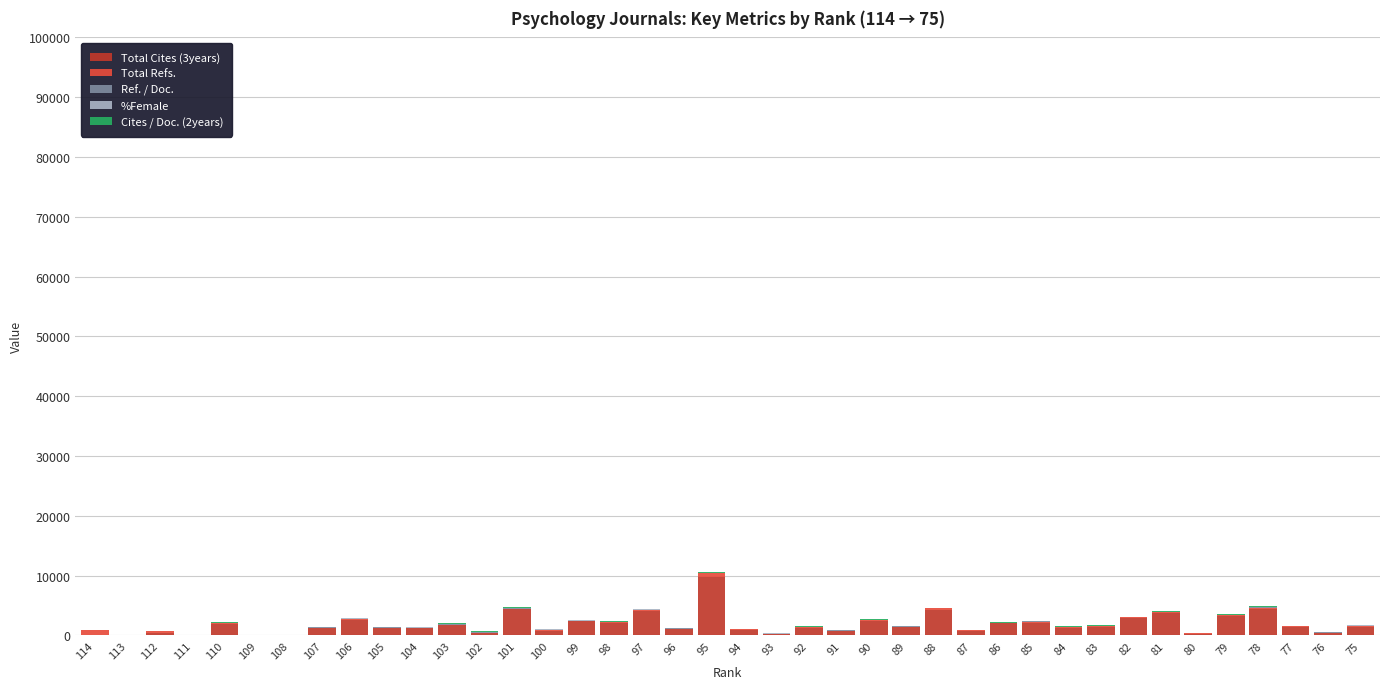

The value of Total Cites (3years) at 111 is 5399. True or false?

False